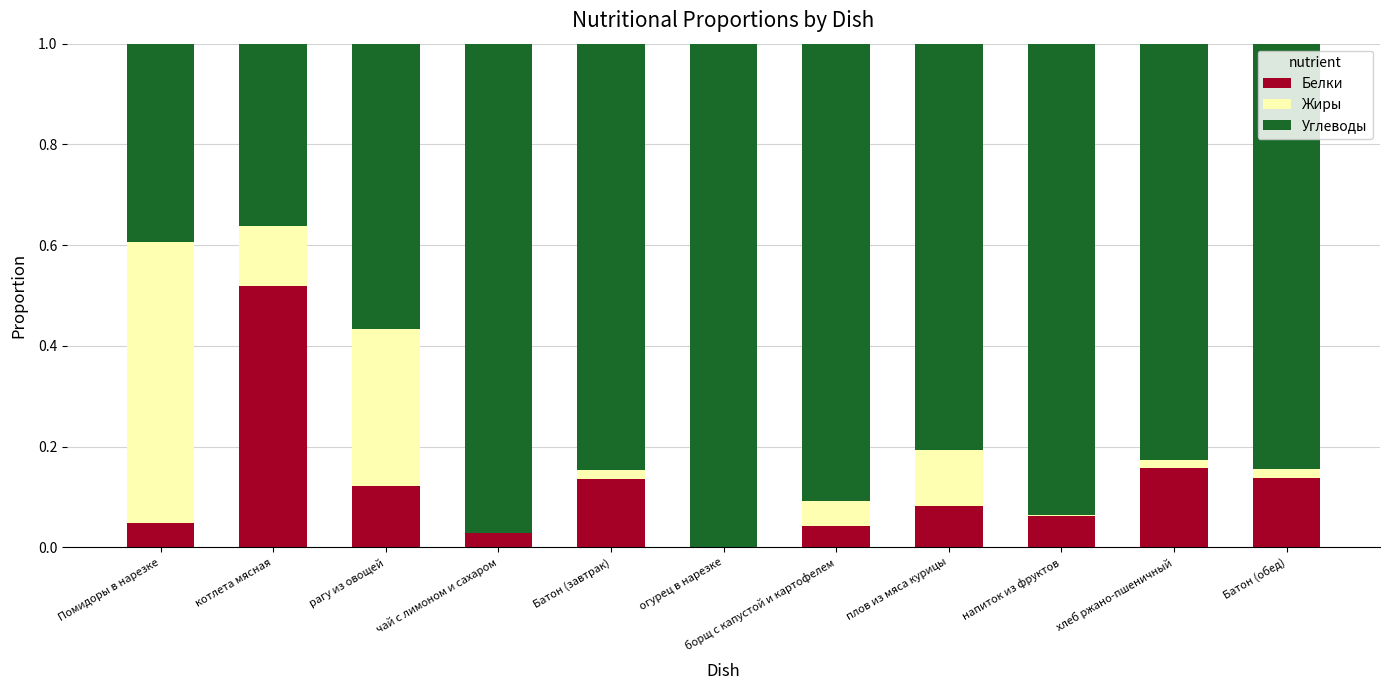

Which category has the highest value in the Белки series?

котлета мясная